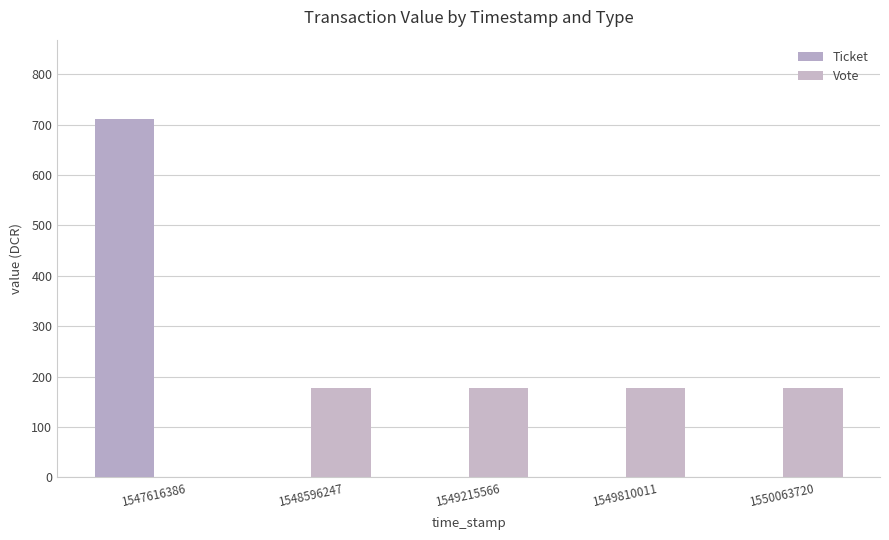

Where does the Vote series first go above 178?

1548596247